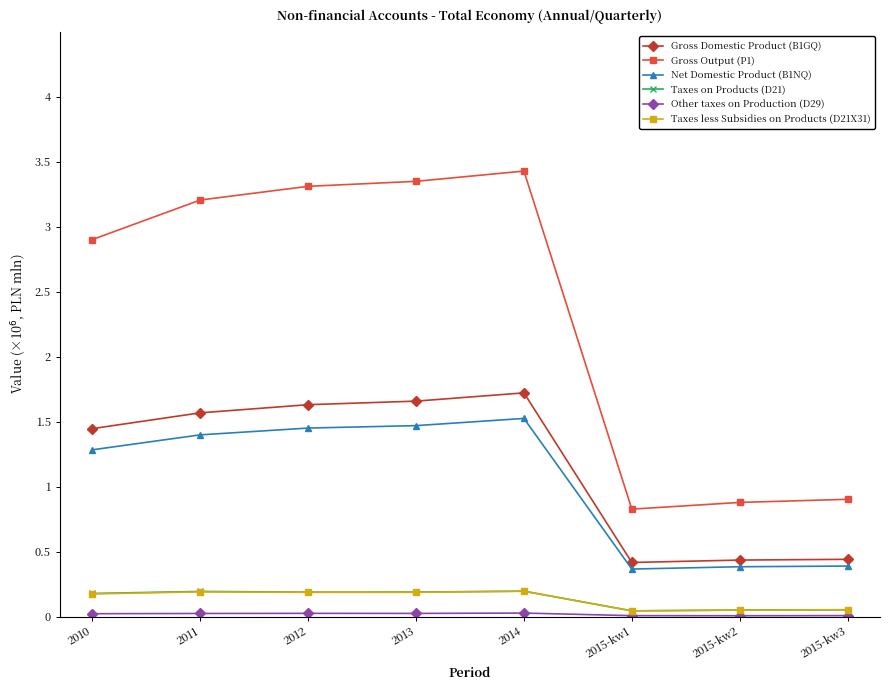

Which series has the largest total across all categories?

Gross Output (P1)